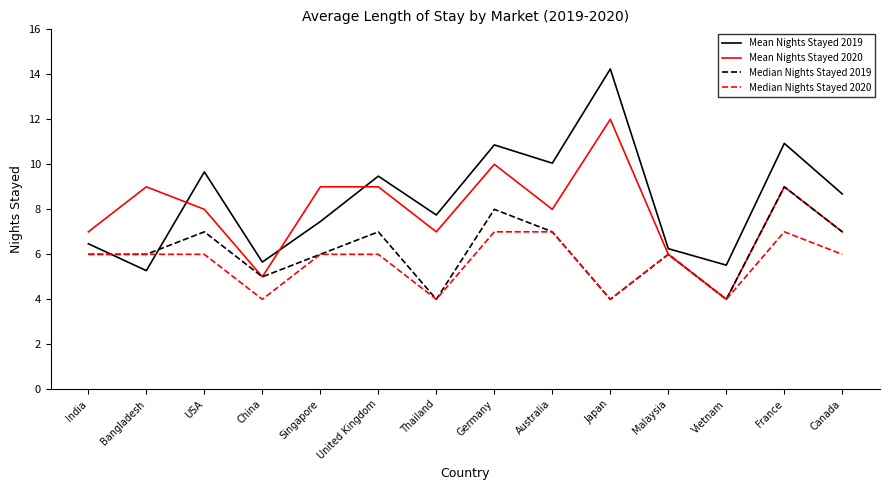

How many series are shown in this chart?

4